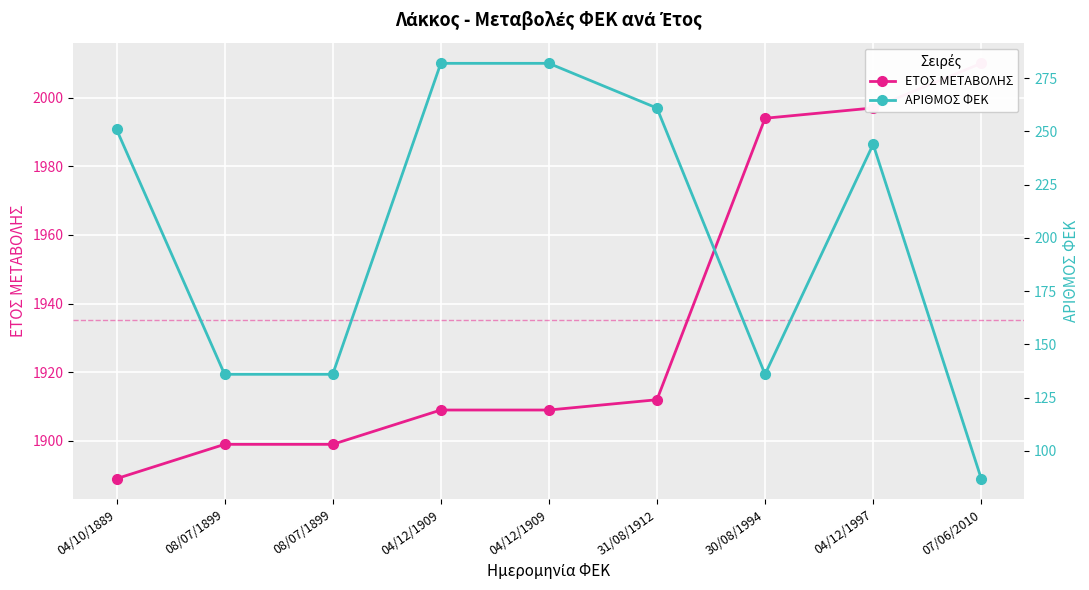

True or false: ΕΤΟΣ ΜΕΤΑΒΟΛΗΣ has more than 1 interior local peaks.

False